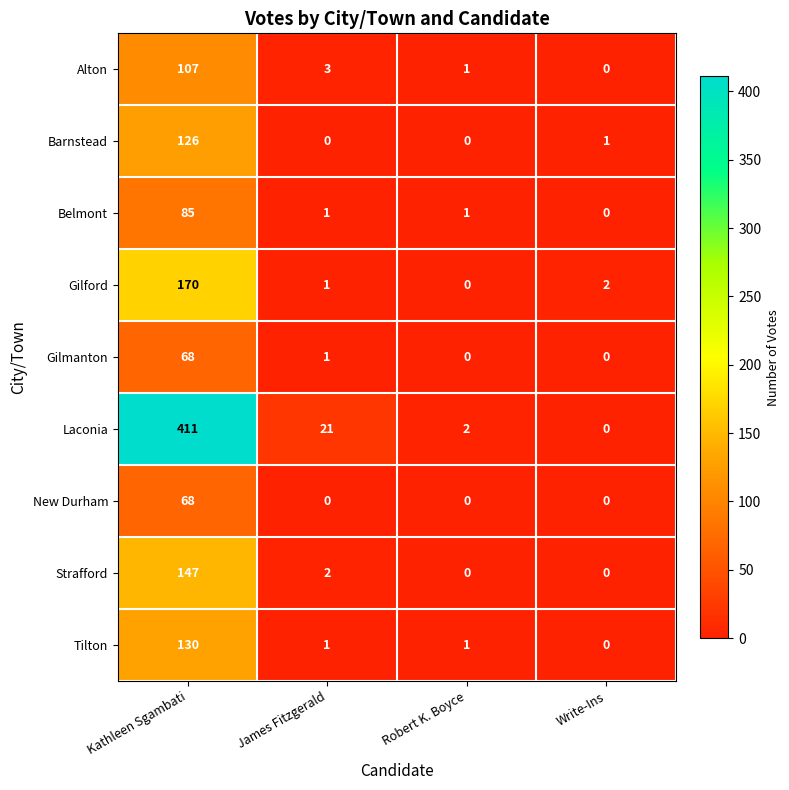

Between Kathleen Sgambati and James Fitzgerald, which series saw the biggest shift?

Laconia